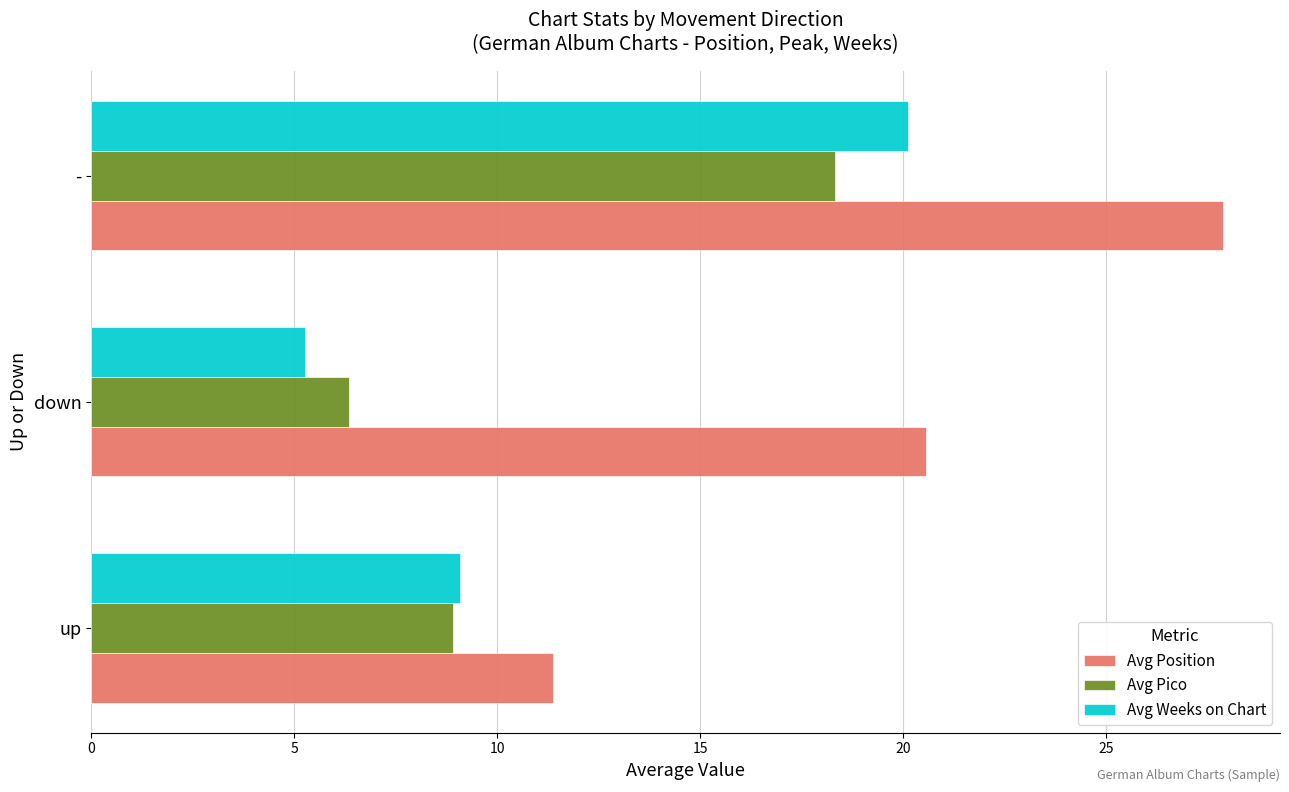

What are all the series names shown in the legend?

Avg Position, Avg Pico, Avg Weeks on Chart